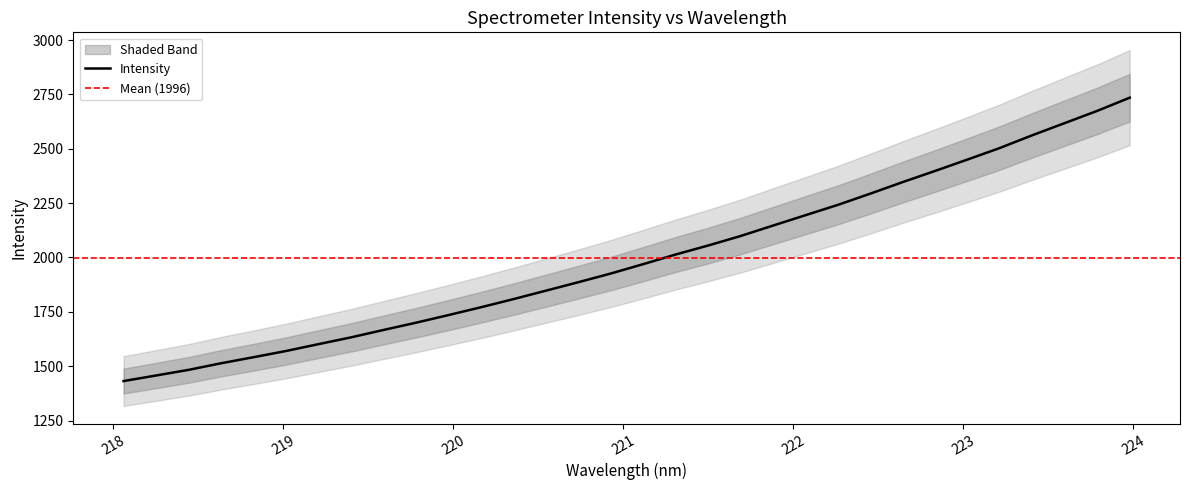

Which label corresponds to the smallest value in the chart?

218.0596